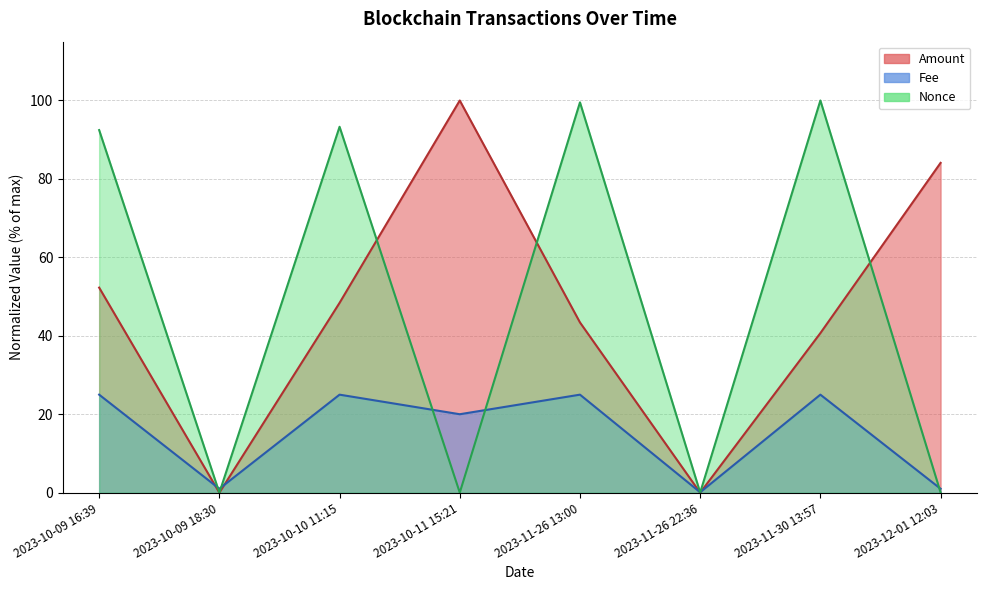

At which label does Nonce reach its peak?

2023-11-30 13:57